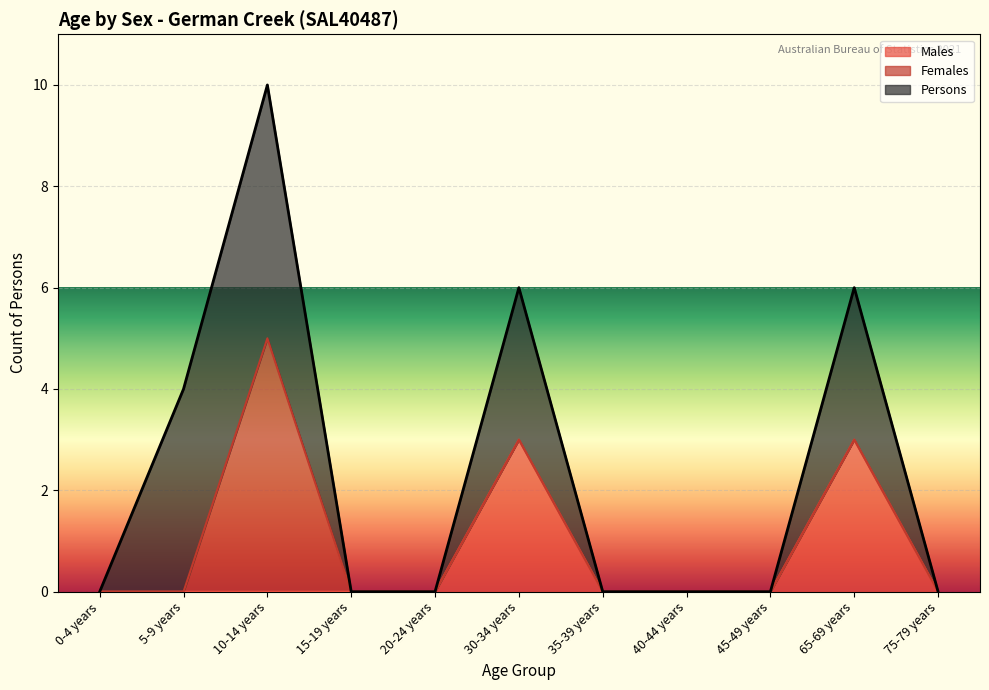

At which category is the sum across all series the highest?

10-14 years